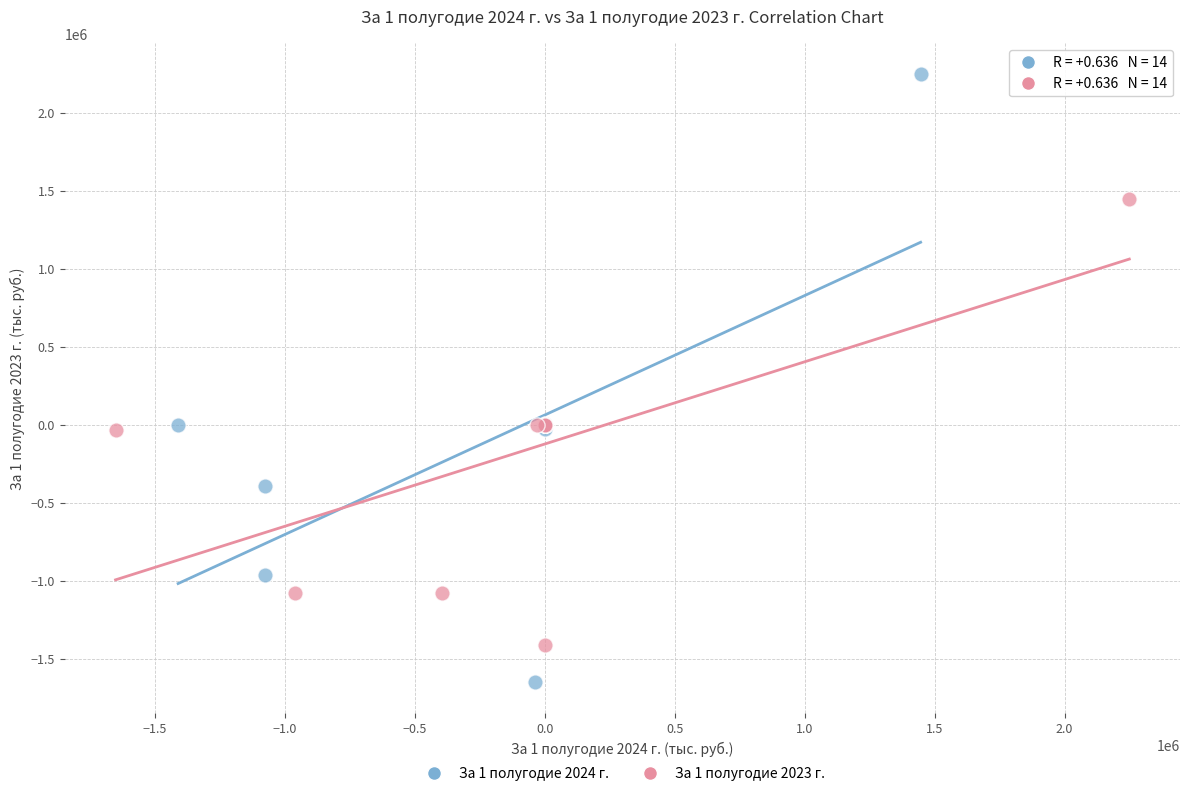

Which series has the largest Y range (max minus min)?

За 1 полугодие 2024 г.